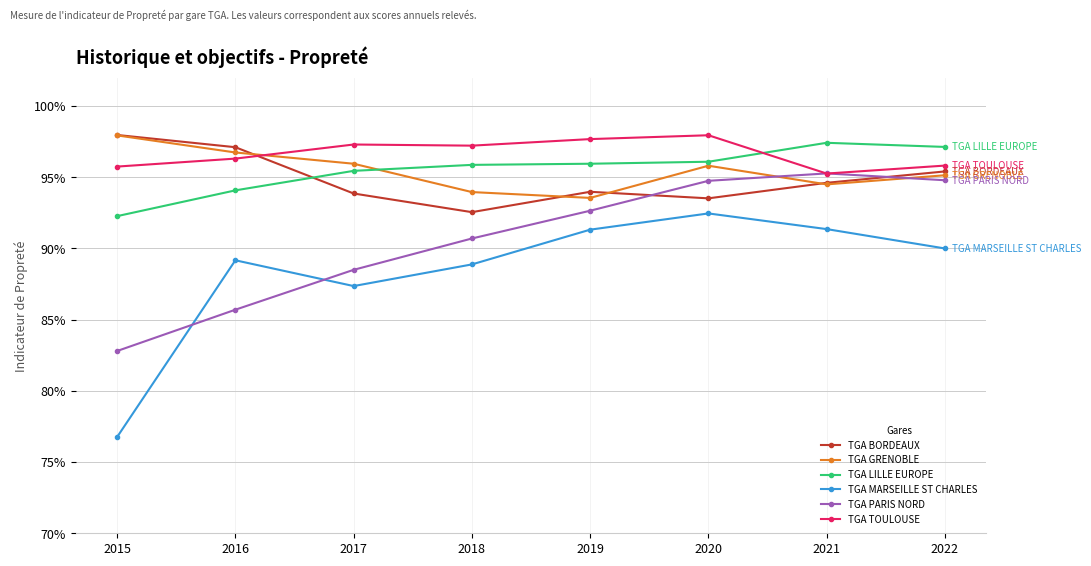

What are all the series names shown in the legend?

TGA BORDEAUX, TGA GRENOBLE, TGA LILLE EUROPE, TGA MARSEILLE ST CHARLES, TGA PARIS NORD, TGA TOULOUSE